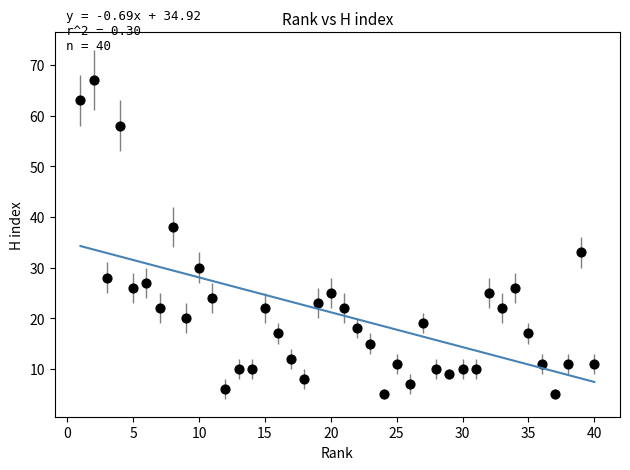

What Y value in the scatter plot is closest to 36?

38